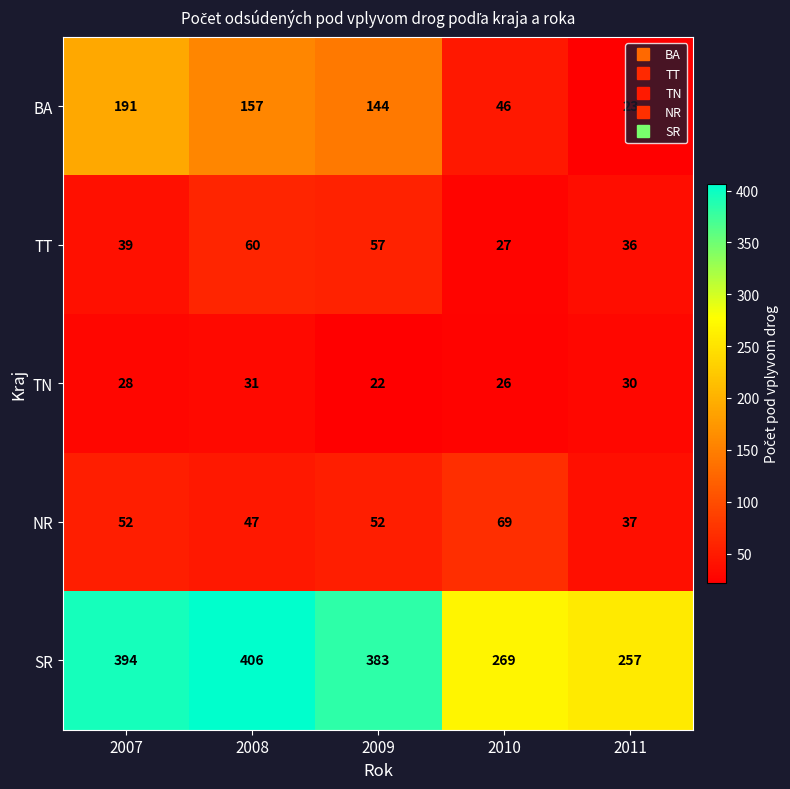

Which series has the largest total across all categories?

SR